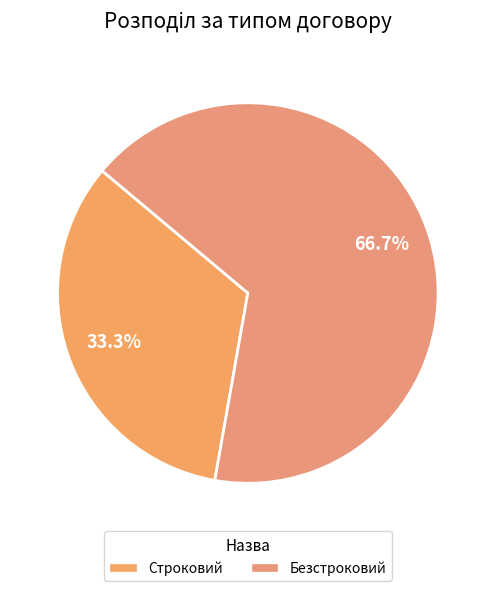

Which category has the biggest portion of the pie?

Безстроковий